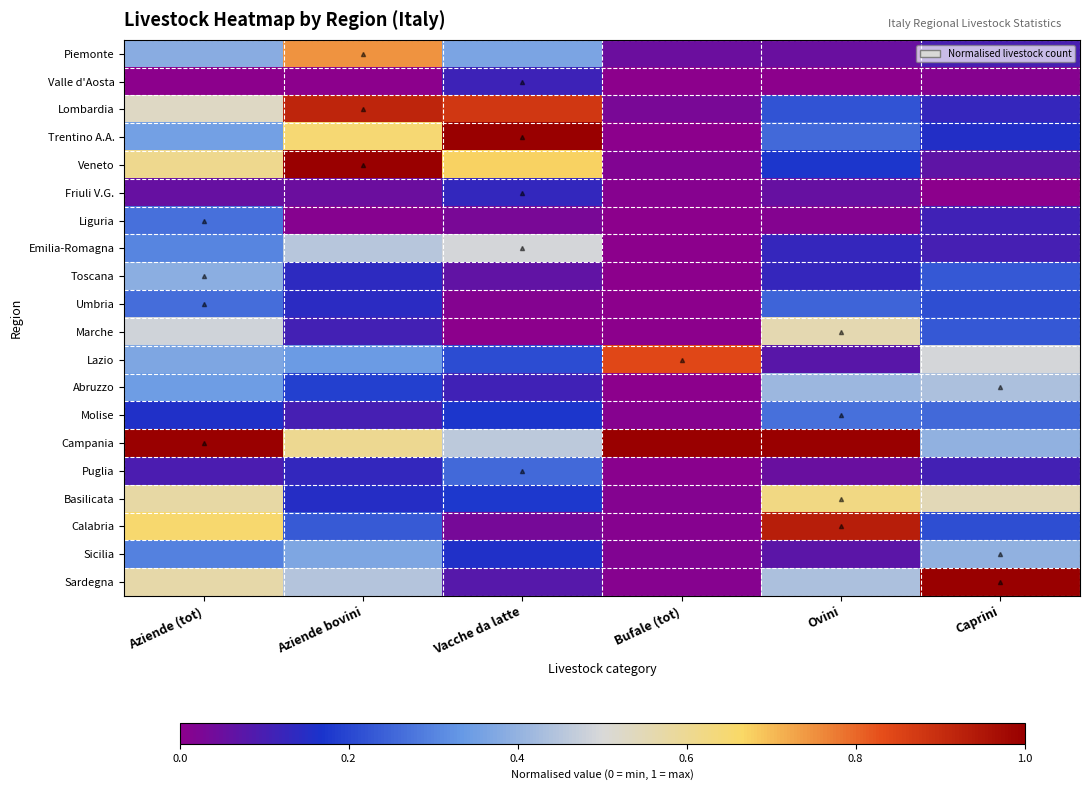

Rank the series at Vacche da latte from lowest to highest value.

Marche, Umbria, Liguria, Calabria, Toscana, Sardegna, Abruzzo, Valle d'Aosta, Friuli V.G., Sicilia, Molise, Basilicata, Lazio, Puglia, Piemonte, Campania, Emilia-Romagna, Veneto, Lombardia, Trentino A.A.